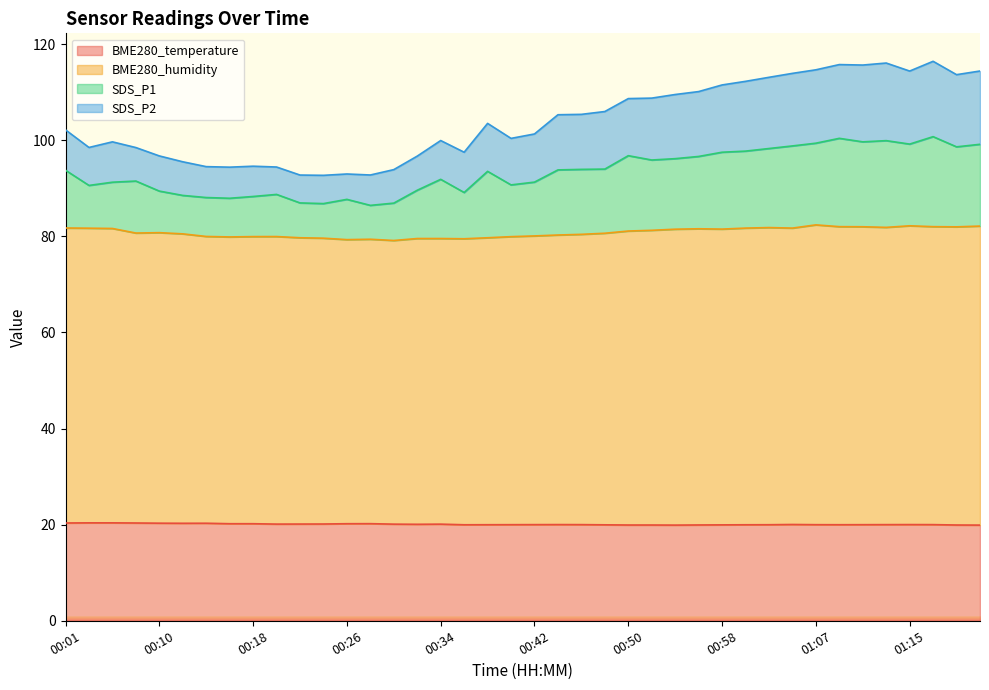

What is the difference between the maximum and second lowest values in the BME280_temperature series?

0.5